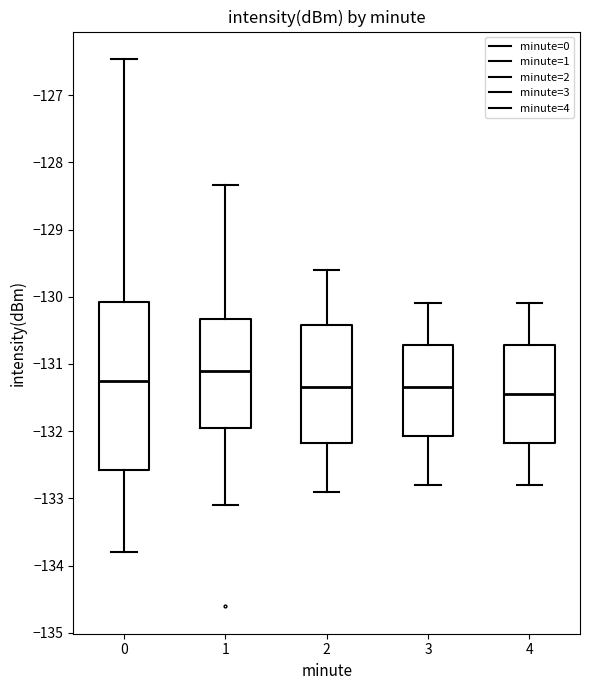

Reading left to right, read every box against the y-axis: the position of its median line, the range the box covers, and the ends of its whiskers. The values are not printed on the chart, so give them approximately, as read against the axis.

0: median -131.3, box -132.6 to -130.1, whiskers -133.8 to -126.5
1: median -131.1, box -131.9 to -130.3, whiskers -133.1 to -128.3
2: median -131.3, box -132.2 to -130.4, whiskers -132.9 to -129.6
3: median -131.3, box -132.1 to -130.7, whiskers -132.8 to -130.1
4: median -131.4, box -132.2 to -130.7, whiskers -132.8 to -130.1